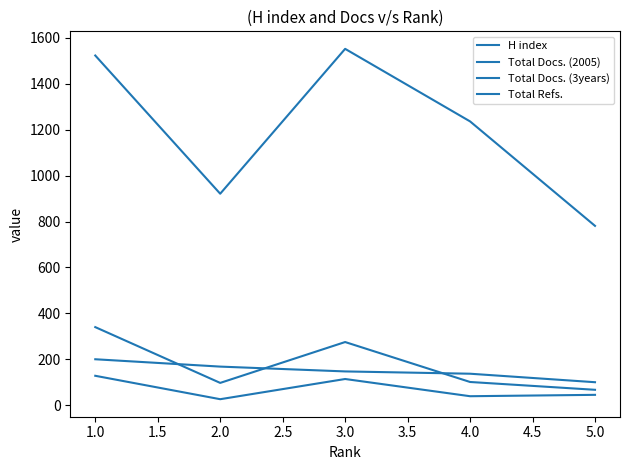

What is the value of the Total Docs. (2005) point at the 5th from the left?

128